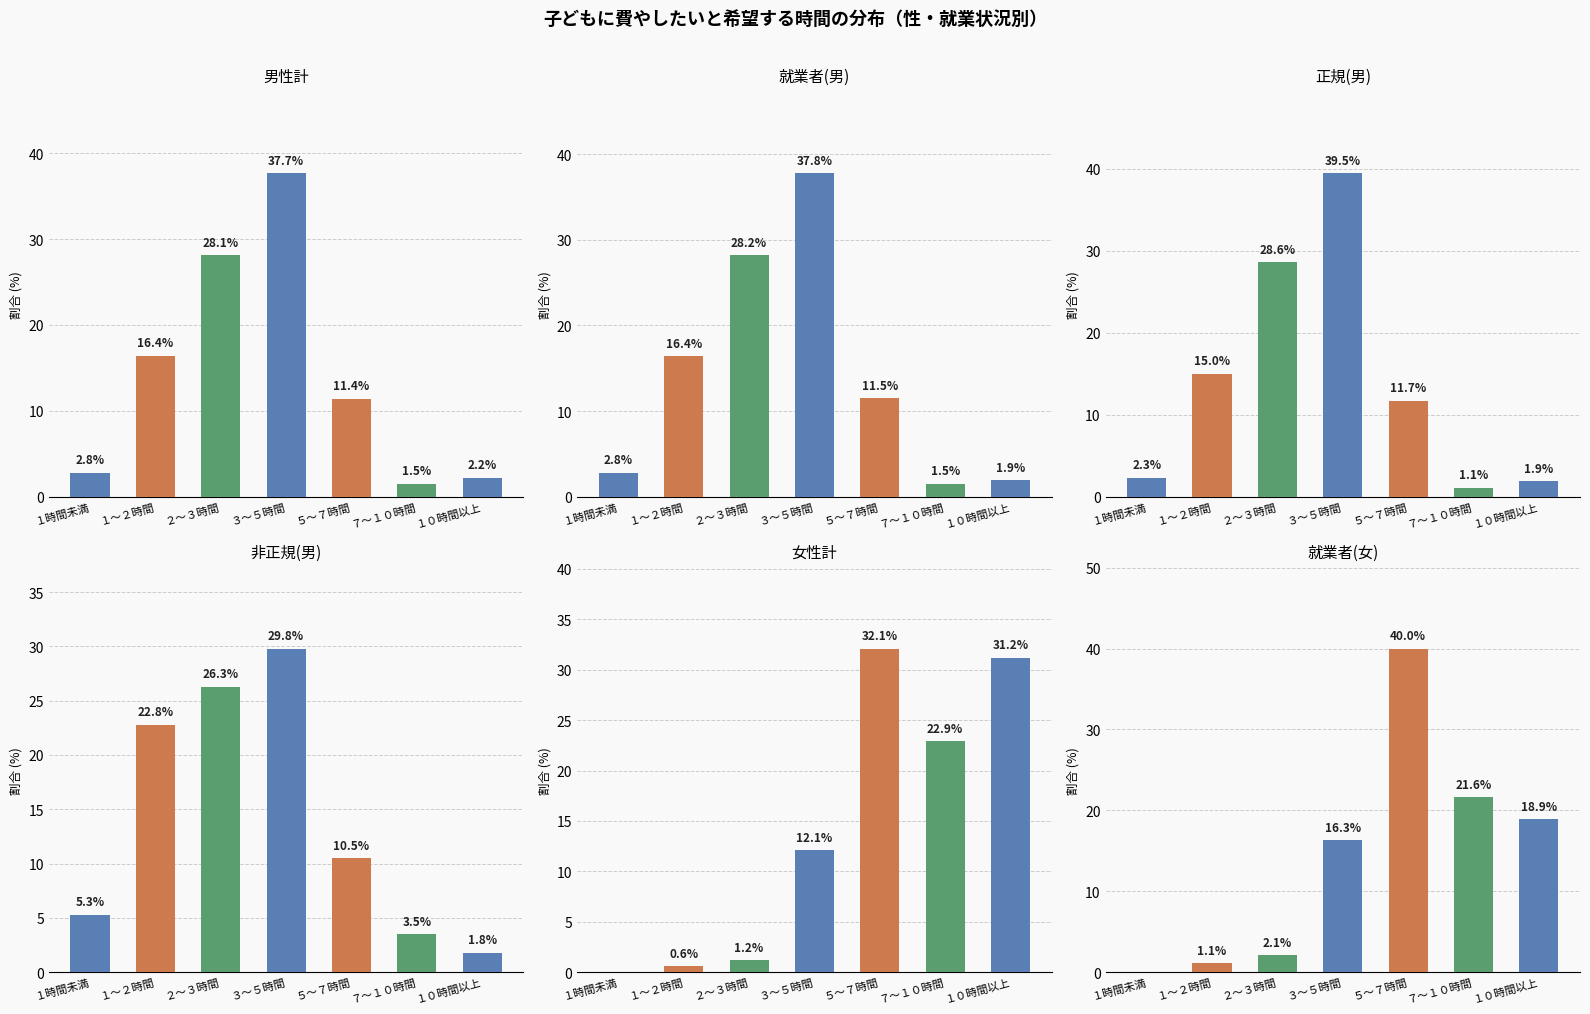

Reading left to right, what are all the values shown in this chart?

男性計: 2.8	16.4	28.1	37.7	11.4	1.5	2.2
就業者(男): 2.8	16.4	28.2	37.8	11.5	1.5	1.9
正規(男): 2.3	15.0	28.6	39.5	11.7	1.1	1.9
非正規(男): 5.3	22.8	26.3	29.8	10.5	3.5	1.8
女性計: 0.0	0.6	1.2	12.1	32.1	22.9	31.2
就業者(女): 0.0	1.1	2.1	16.3	40.0	21.6	18.9